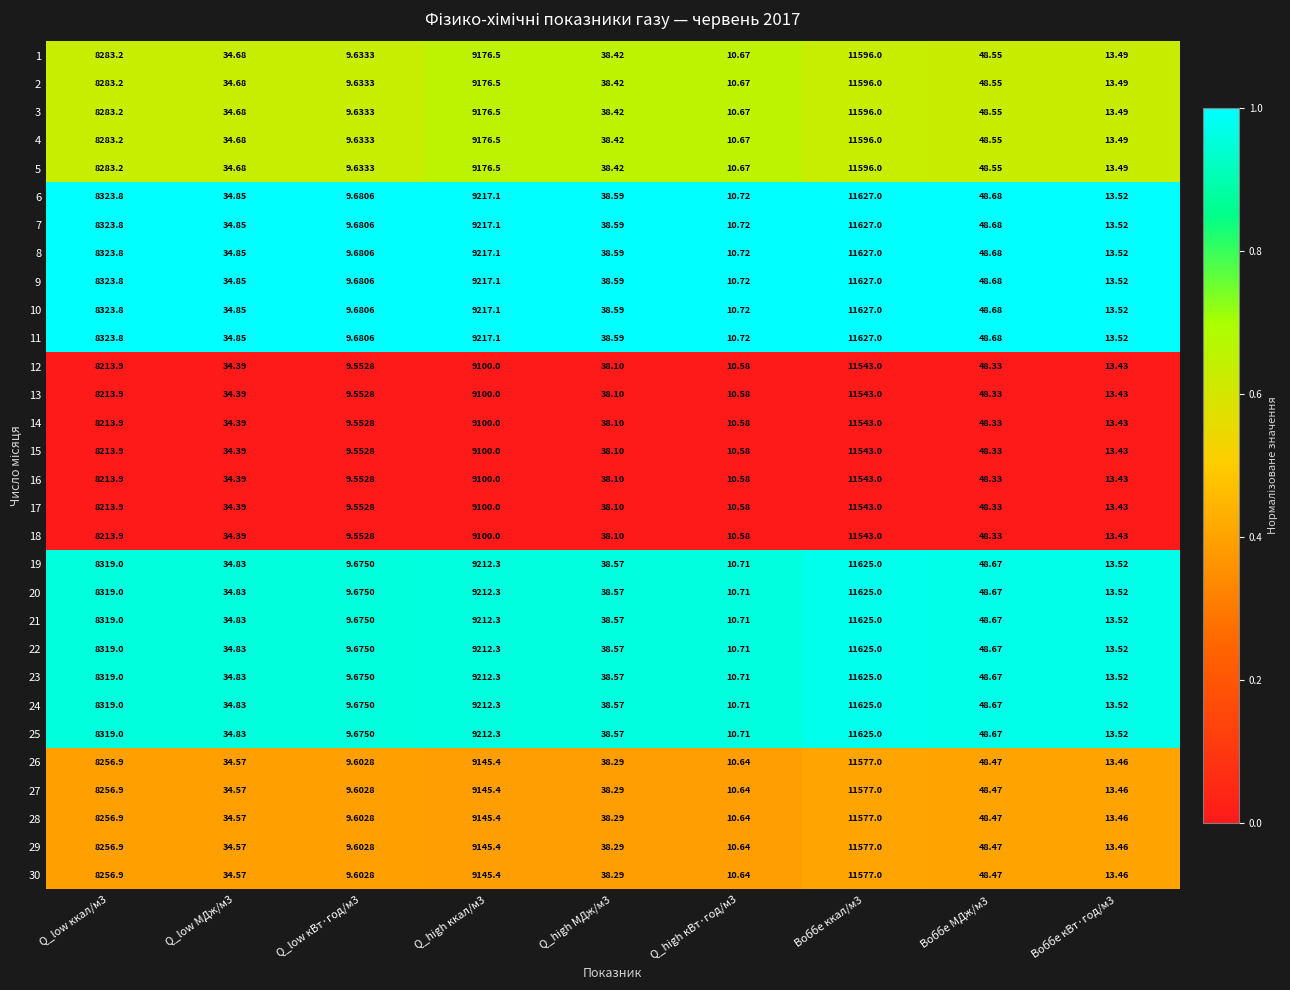

Is the value of 25 at Q_low МДж/м3 greater than the value of 1 at Воббе МДж/м3?

No